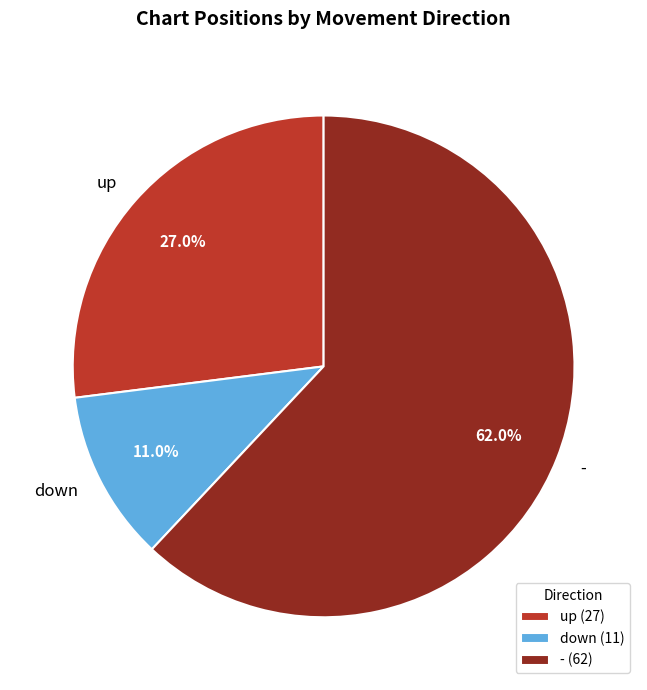

Is the sum of - and up greater than half?

Yes